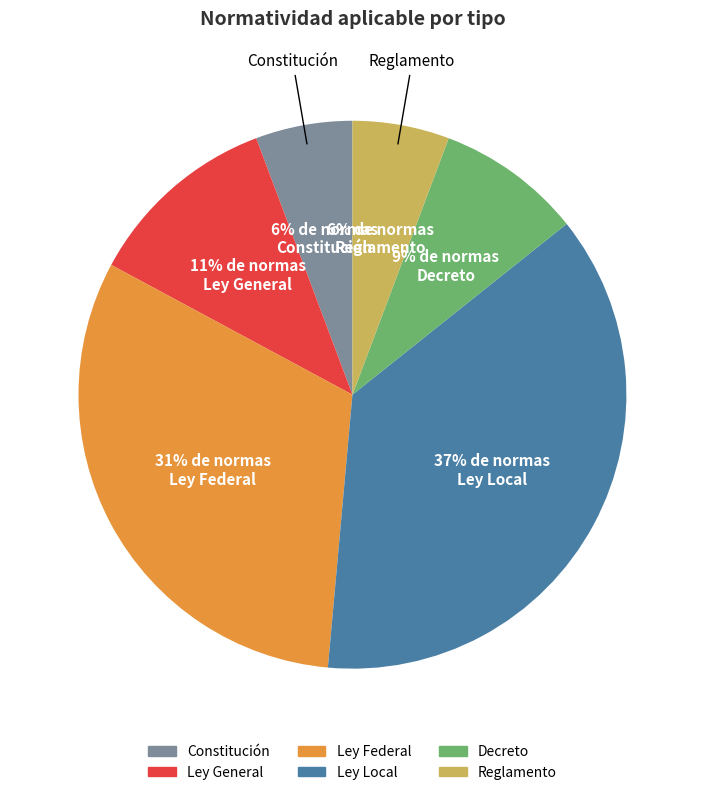

Approximately how many times larger is the value at Constitución compared to Ley General?

0.5